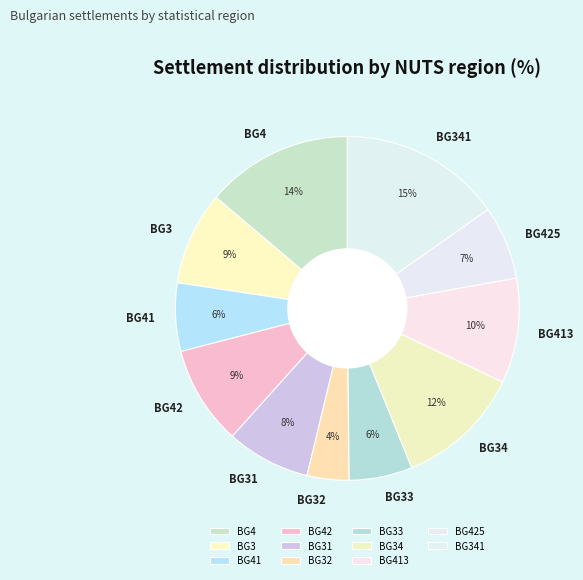

Between BG42 and BG34, which is larger?

BG34